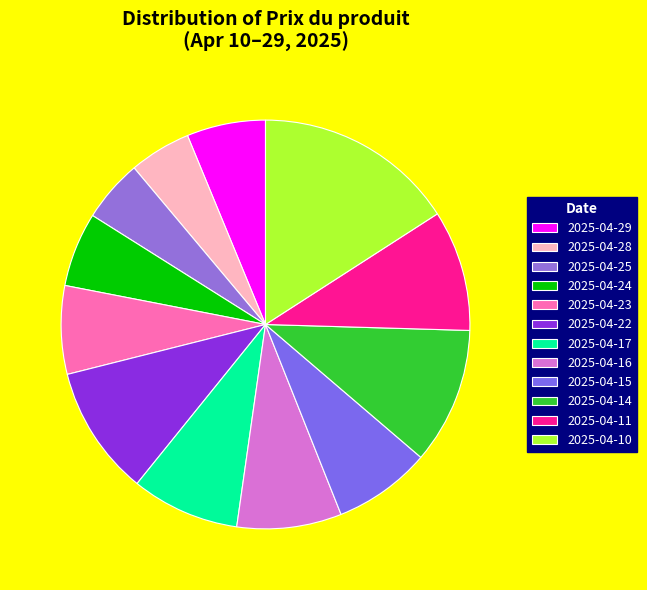

To the nearest percent, what is the combined percentage of 2025-04-10 and 2025-04-23?

23%